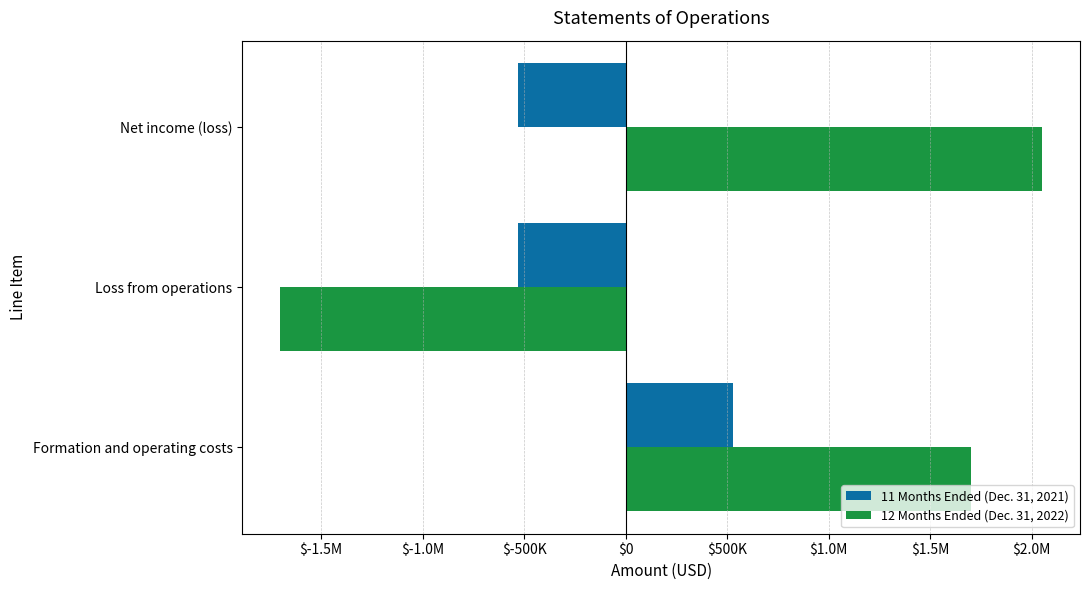

What are all the series names shown in the legend?

11 Months Ended (Dec. 31, 2021), 12 Months Ended (Dec. 31, 2022)